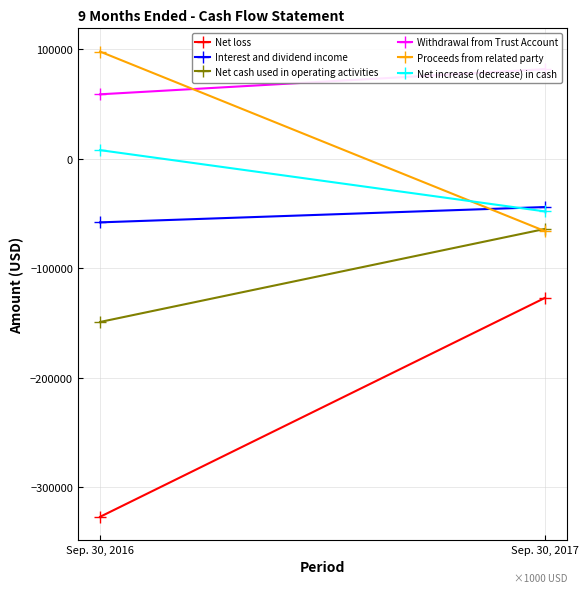

Reading left to right, extract all data points from this chart.

Net loss: Sep. 30, 2016=-327000	Sep. 30, 2017=-127000
Interest and dividend income: Sep. 30, 2016=-58000	Sep. 30, 2017=-44000
Net cash used in operating activities: Sep. 30, 2016=-149000	Sep. 30, 2017=-64000
Withdrawal from Trust Account: Sep. 30, 2016=59000	Sep. 30, 2017=82000
Proceeds from related party: Sep. 30, 2016=98000	Sep. 30, 2017=-66000
Net increase (decrease) in cash: Sep. 30, 2016=8000	Sep. 30, 2017=-48000